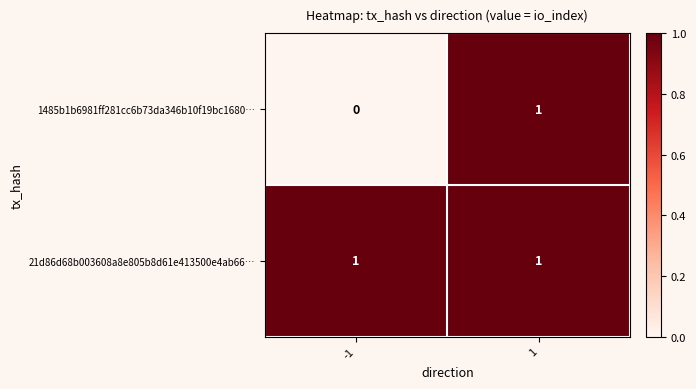

What is the total value across all series at 1?

2